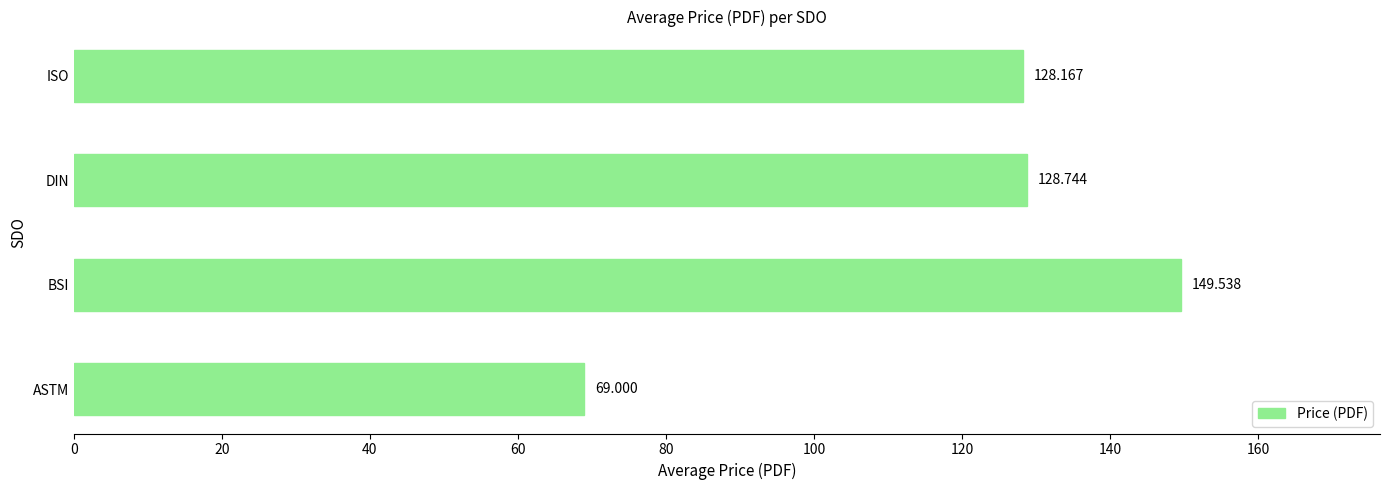

Which has a higher value, ISO or ASTM?

ISO